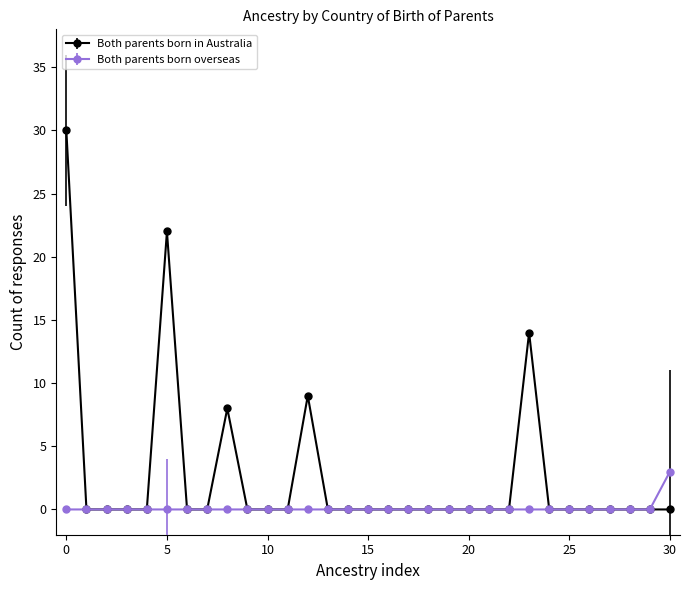

At how many categories does at least one series exceed 24?

1